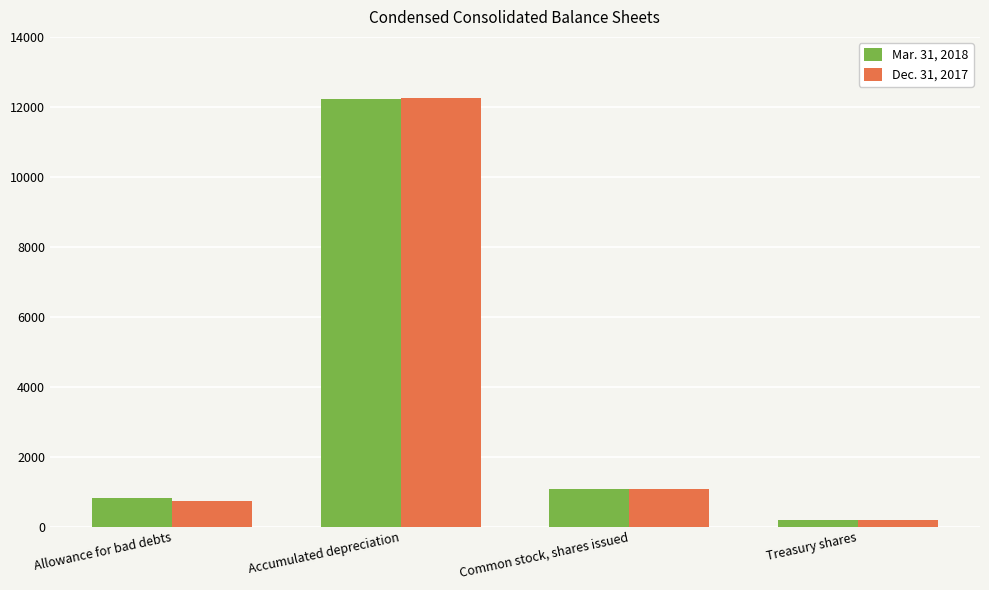

What is the label of the 1st bar from the right?

Treasury shares